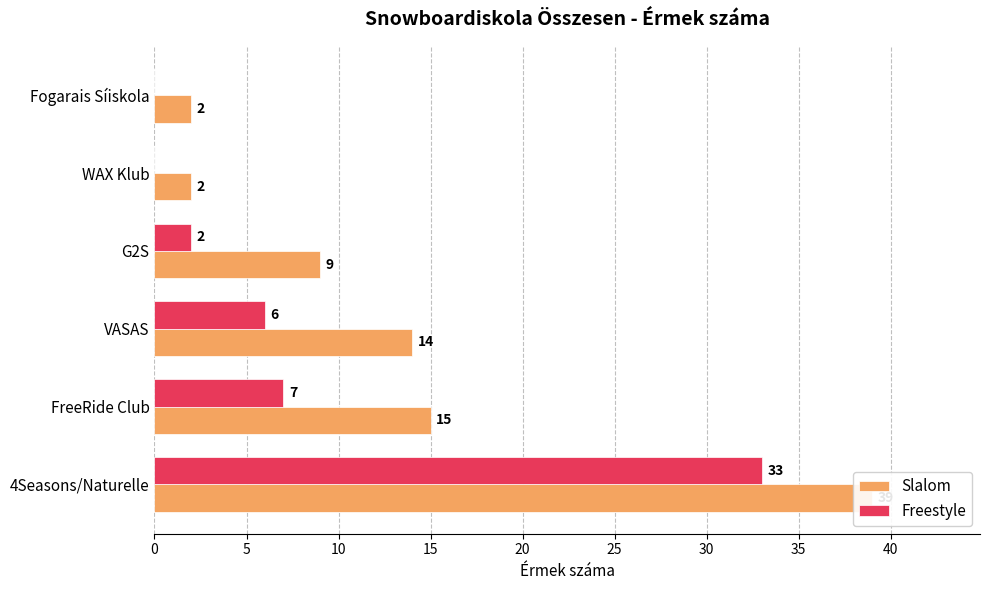

At how many categories does at least one series exceed 5?

4